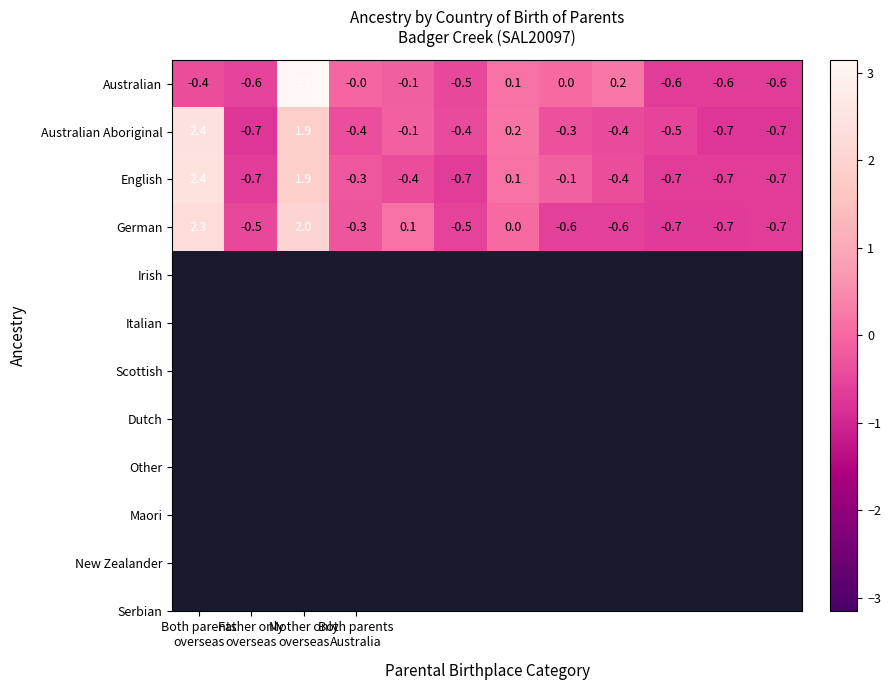

Which series has the widest spread of values?

Australian